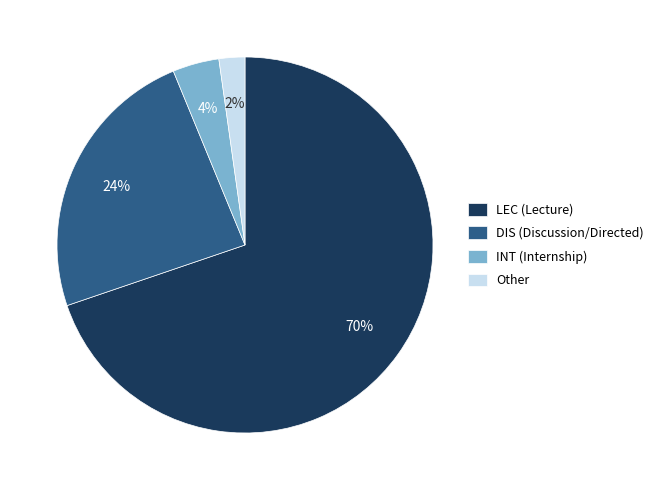

Between LEC (Lecture) and Other, which is larger?

LEC (Lecture)